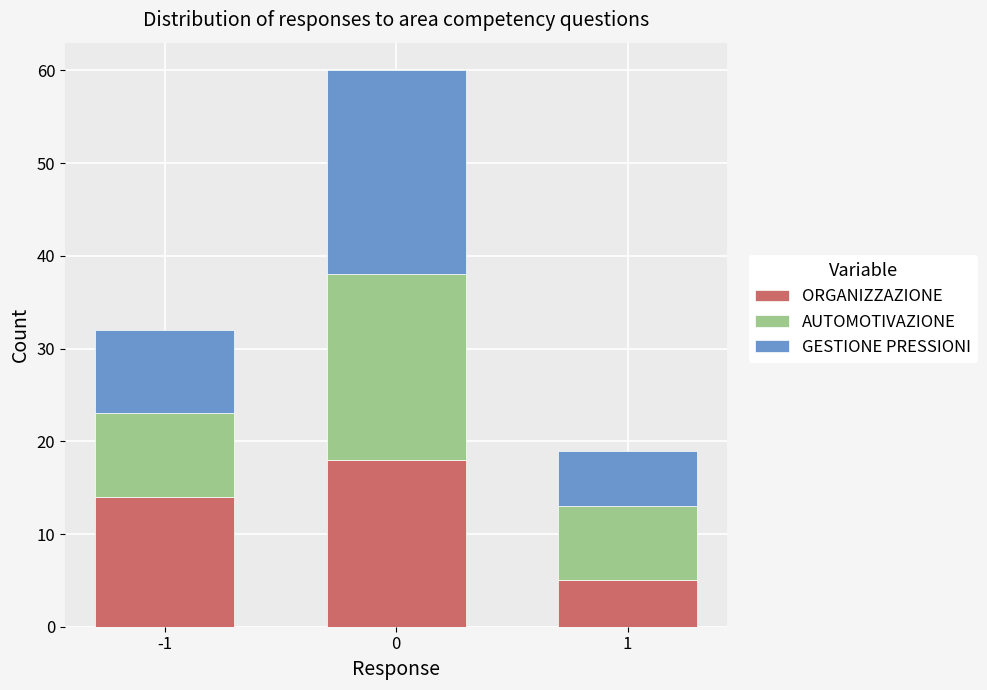

List the labels in order of ORGANIZZAZIONE value, largest first.

0, -1, 1